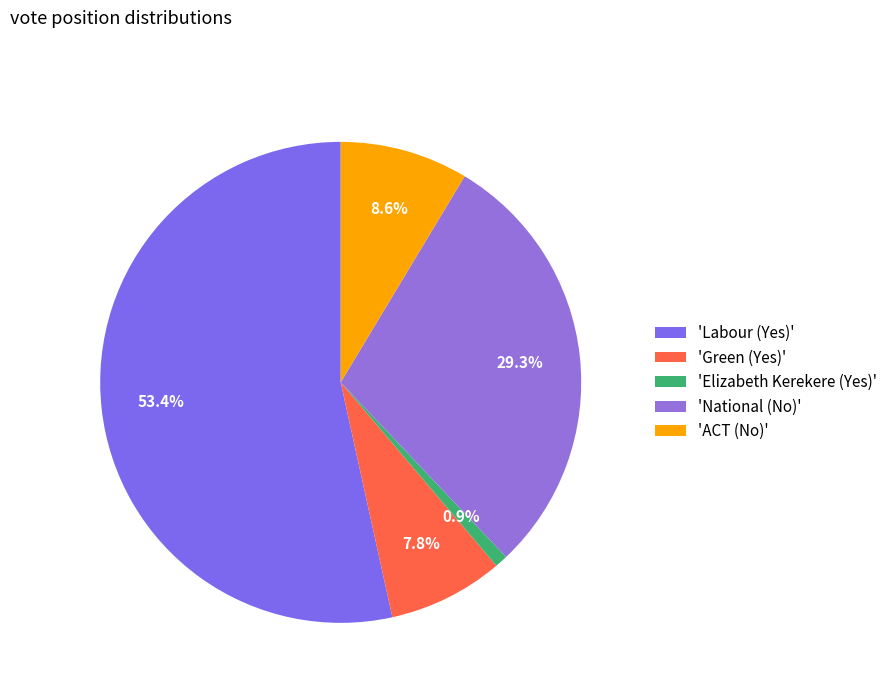

Count the number of slices in the pie.

5